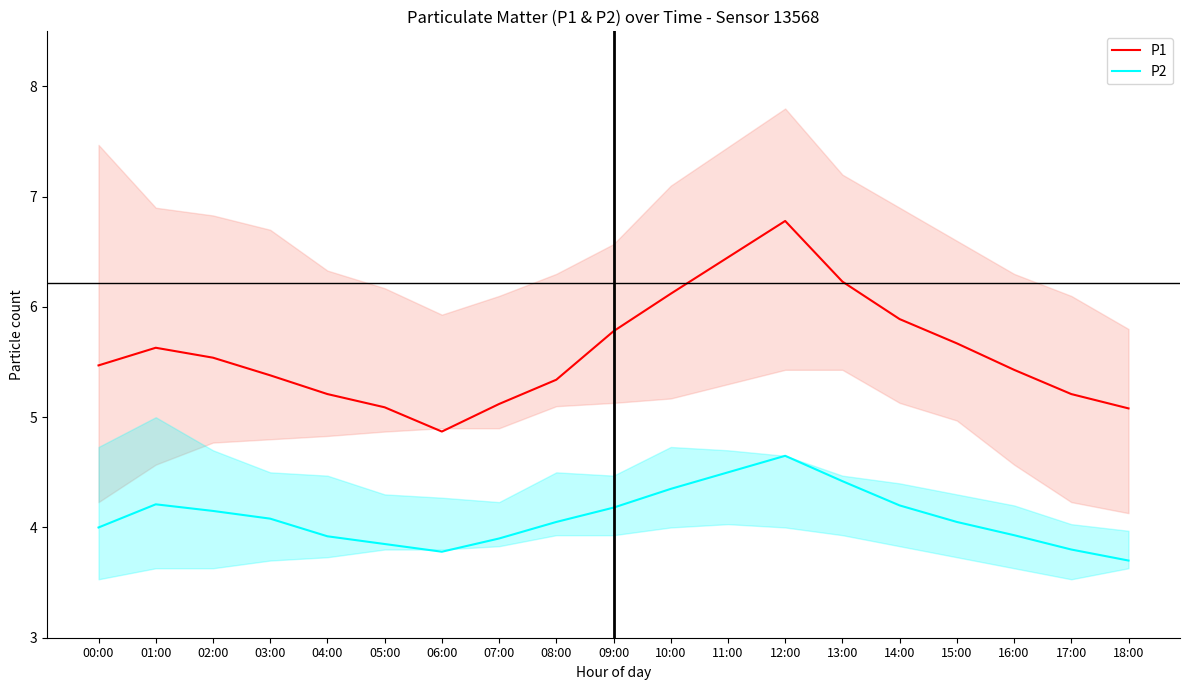

True or false: P2 has more than 2 points higher than both neighbors.

False